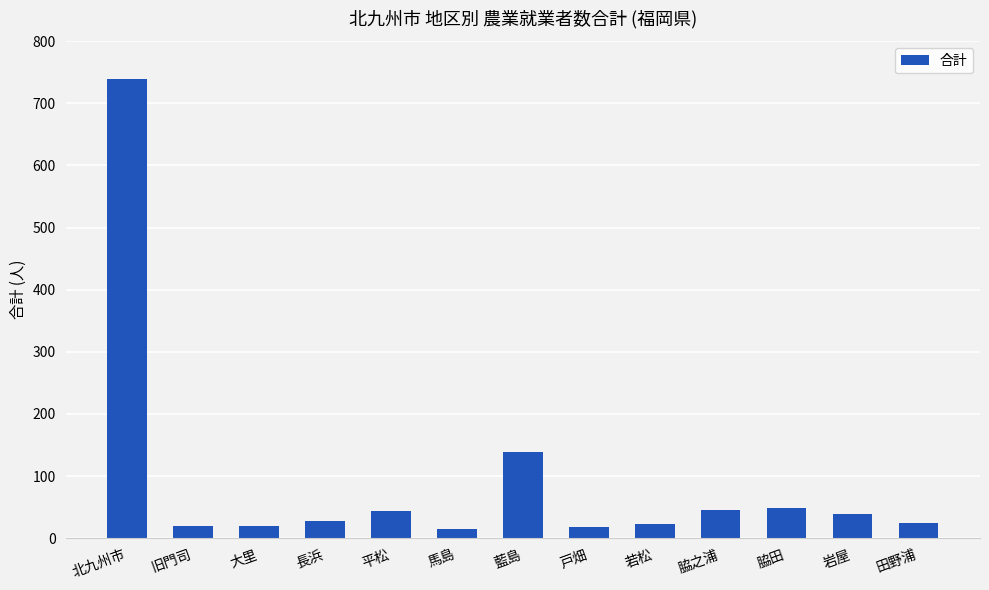

What is the difference between the maximum and minimum values?

726